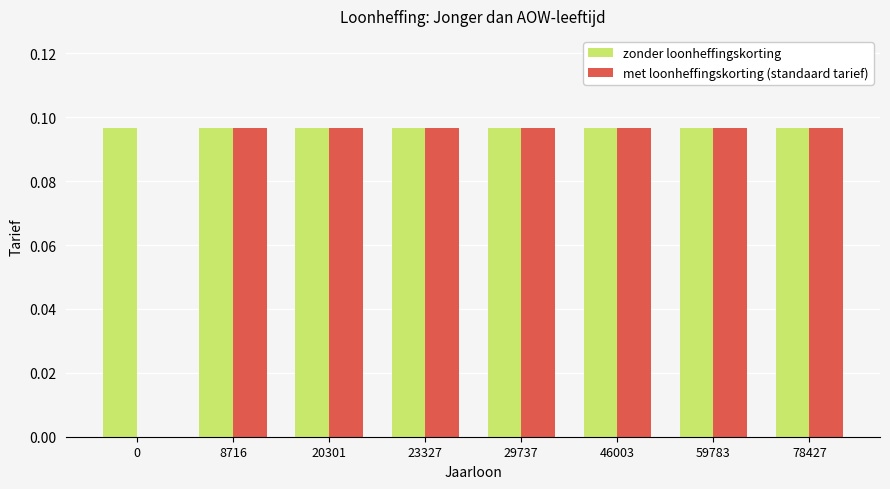

What is the sum of all met loonheffingskorting (standaard tarief) values?

0.7